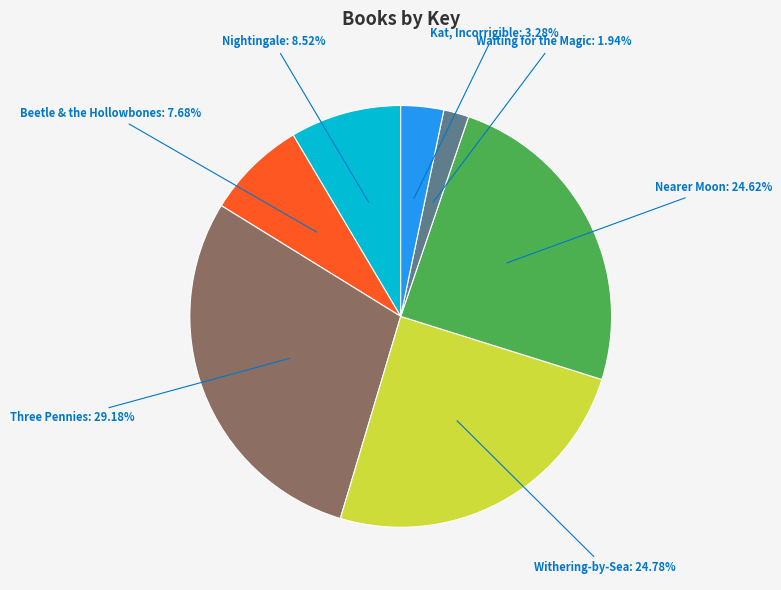

Is there a majority slice in this chart?

No